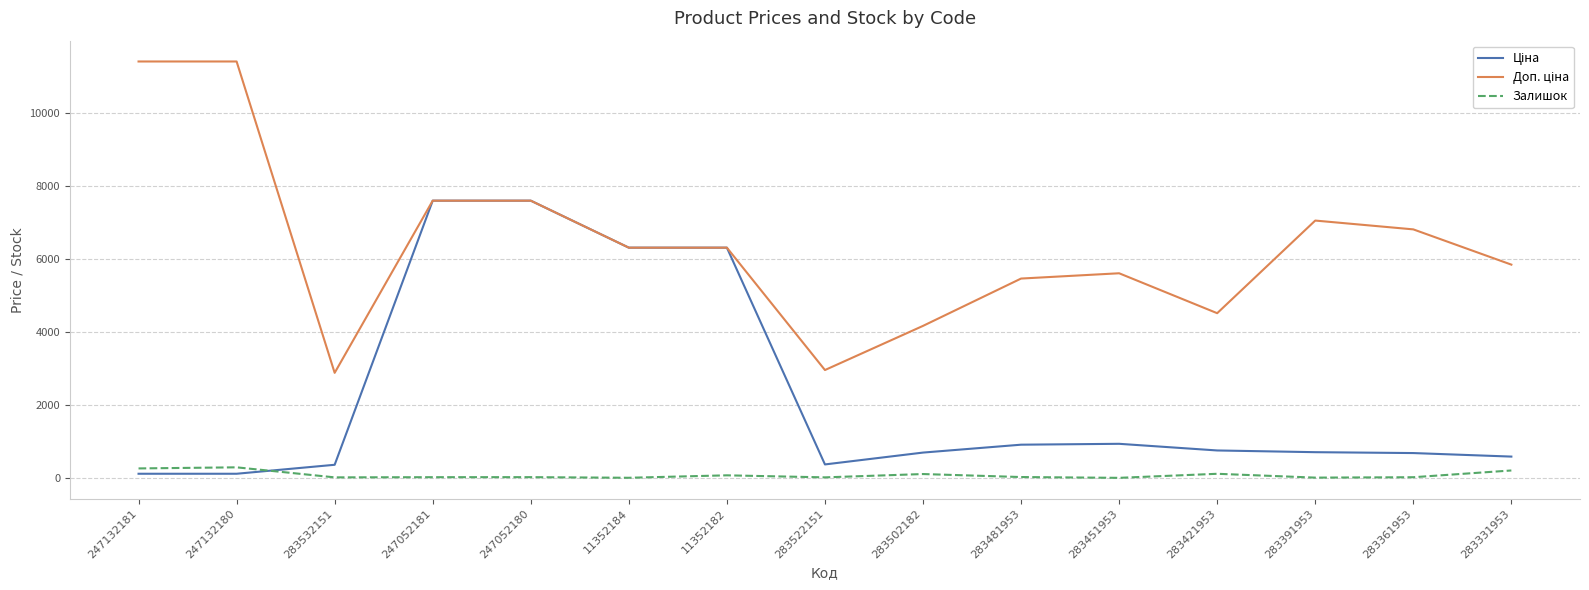

What is the maximum value shown in the chart?

11410.0